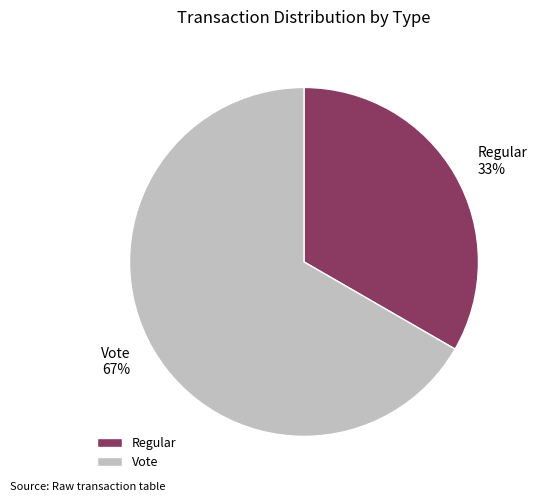

True or false: Vote accounts for 80% of the total.

False